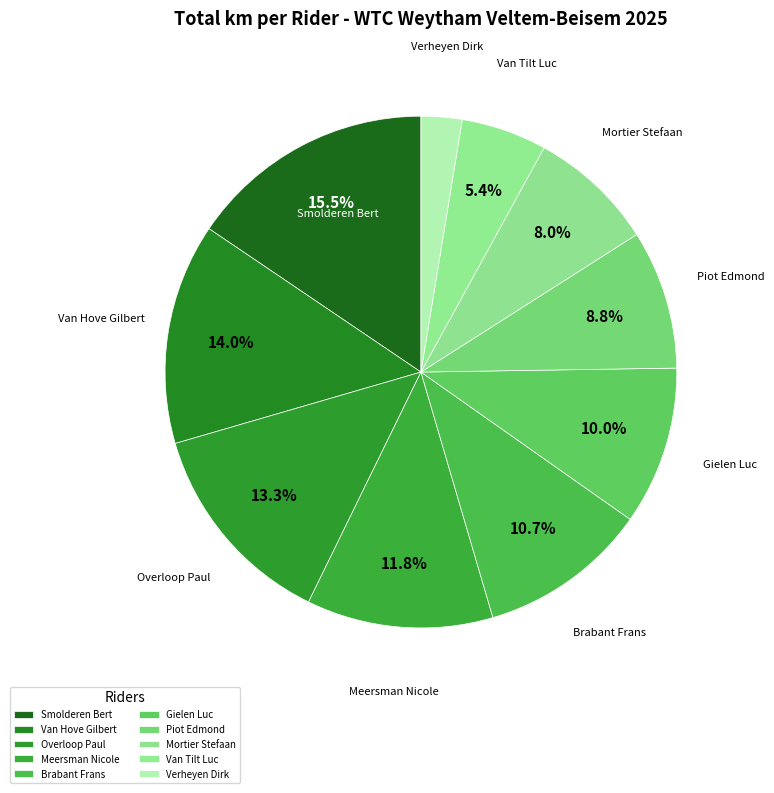

Count the number of slices in the pie.

10